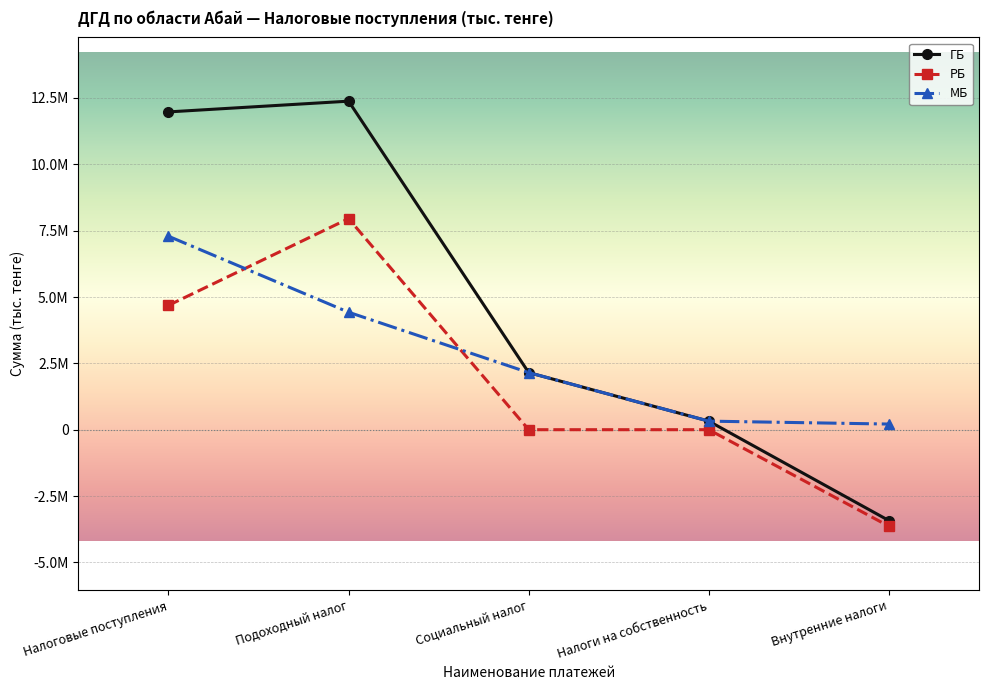

Does the chart have visible grid lines?

Yes